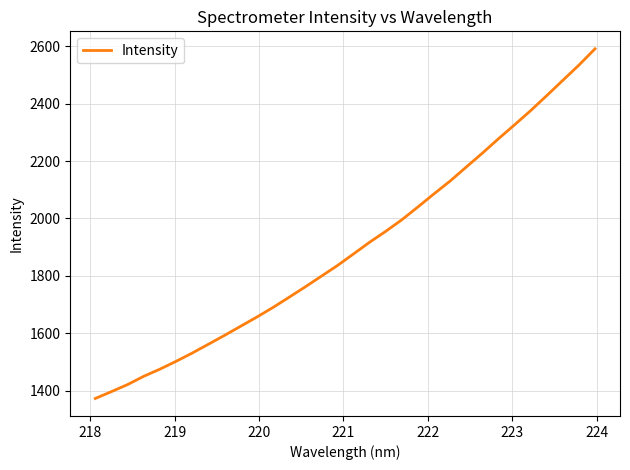

What is the minimum value shown in the chart?

1372.8